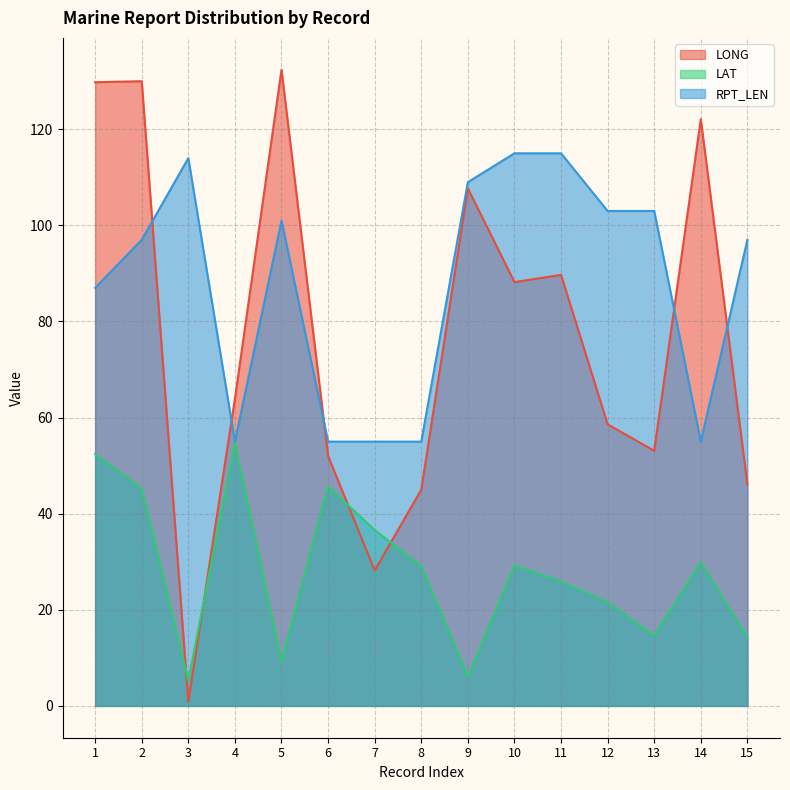

What is the average value of the RPT_LEN series?

87.7